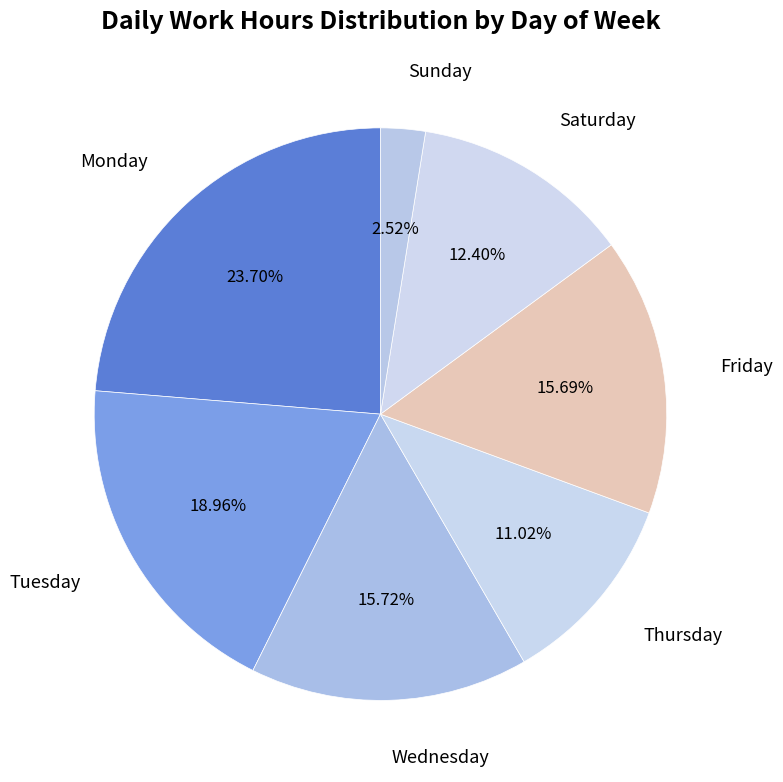

What is the ratio of the value at Saturday to the value at Monday?

0.5